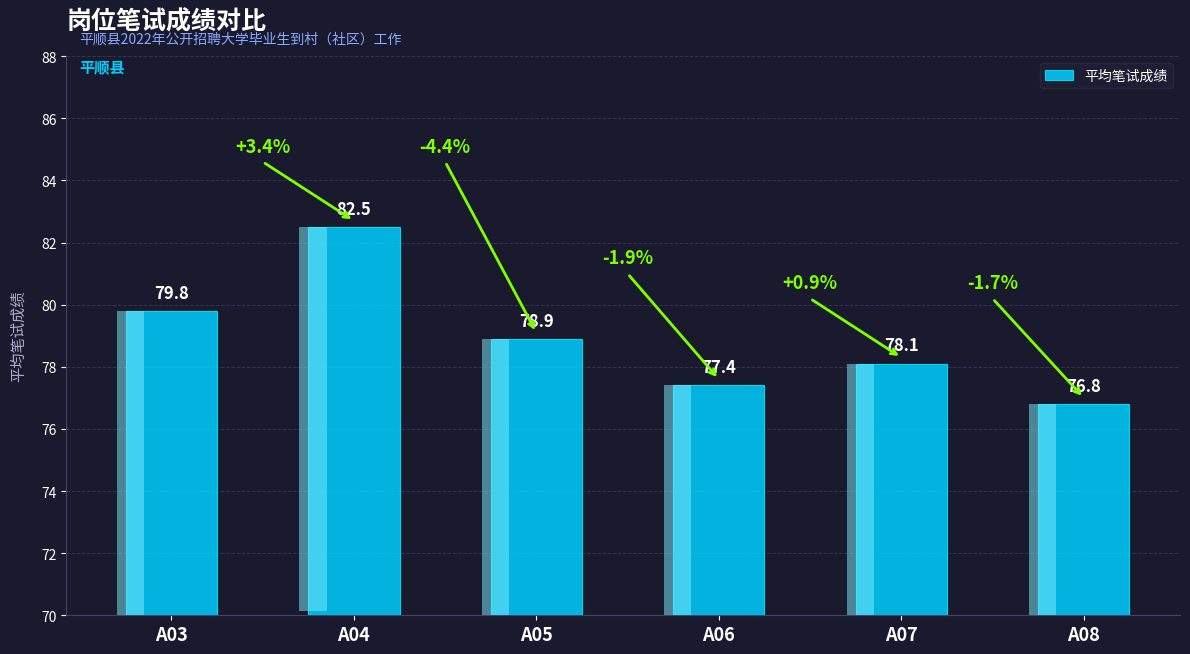

What is the difference between the values at A05 and A08?

2.1